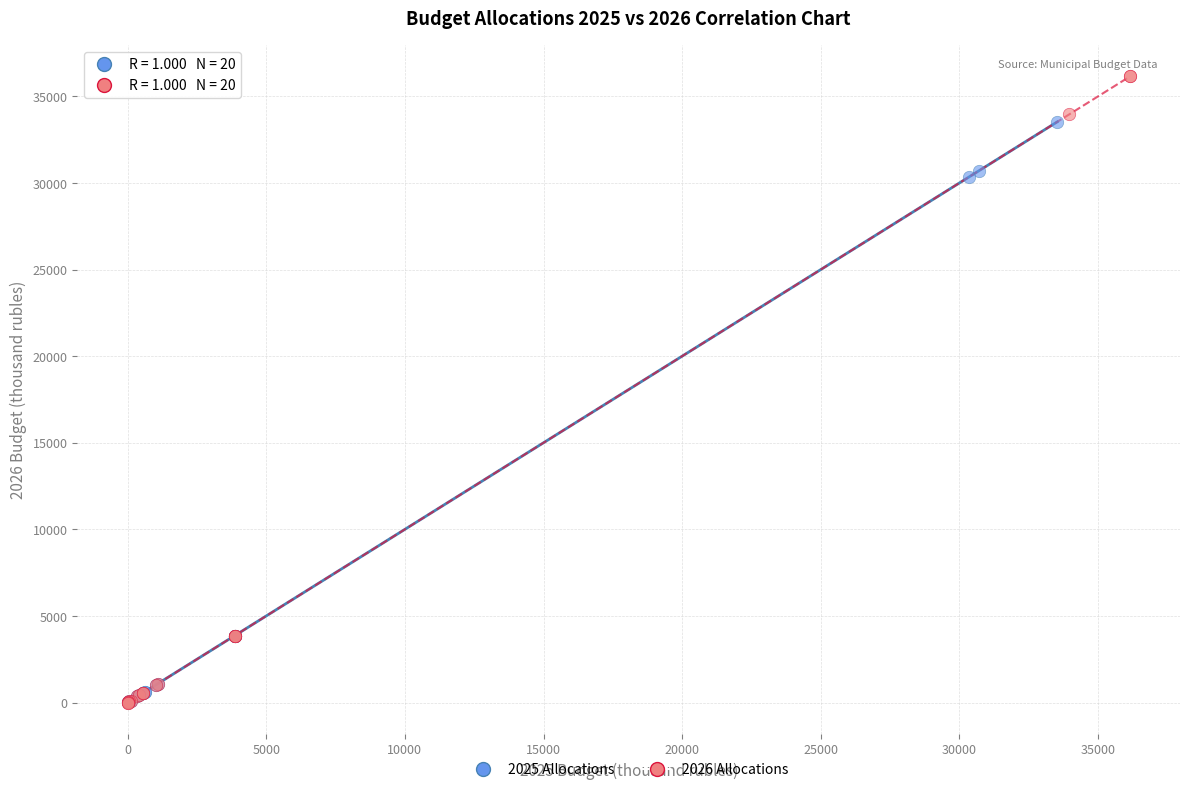

Which series contains the highest Y value?

2026 Allocations